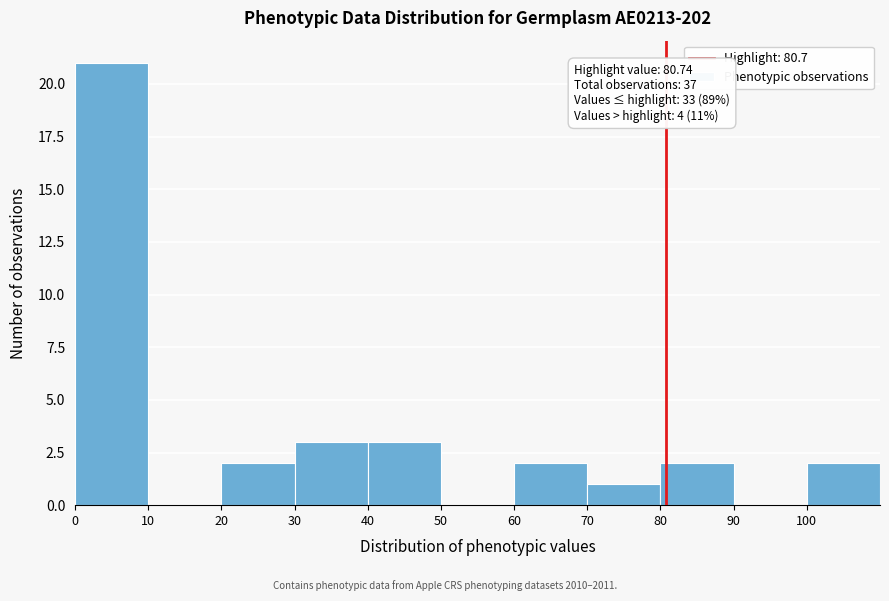

Over which range of the x-axis is the bar tallest?

0 to 10